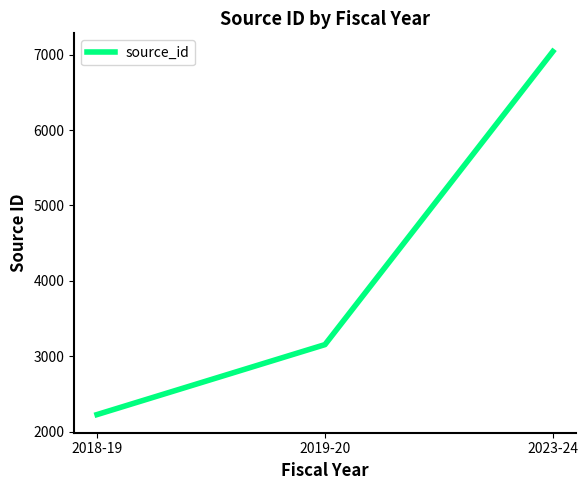

What is the sum of all values?

12420